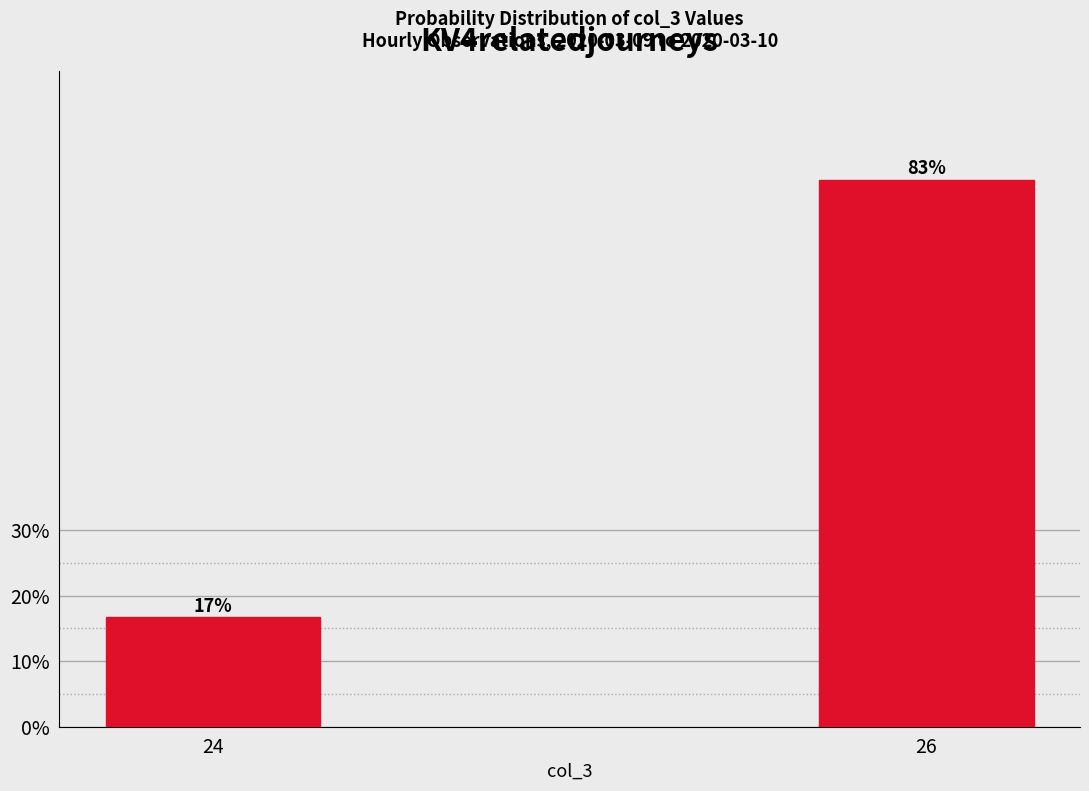

Between 26 and 24, which is larger?

26